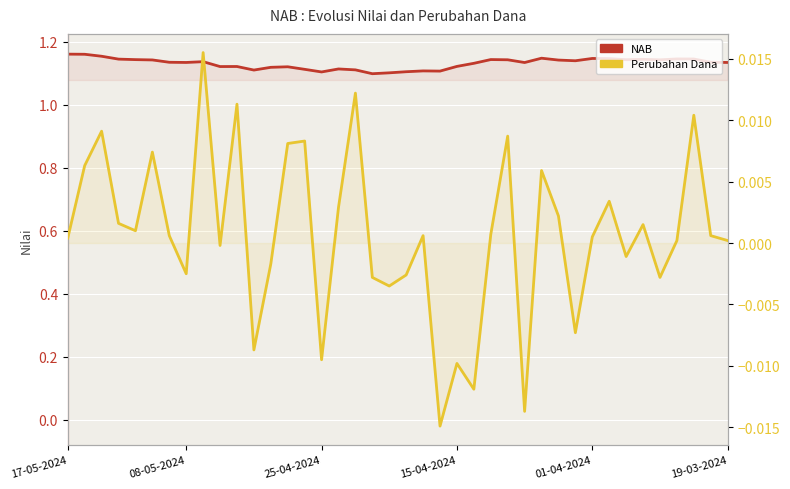

How many values in Perubahan Dana are below zero?

15